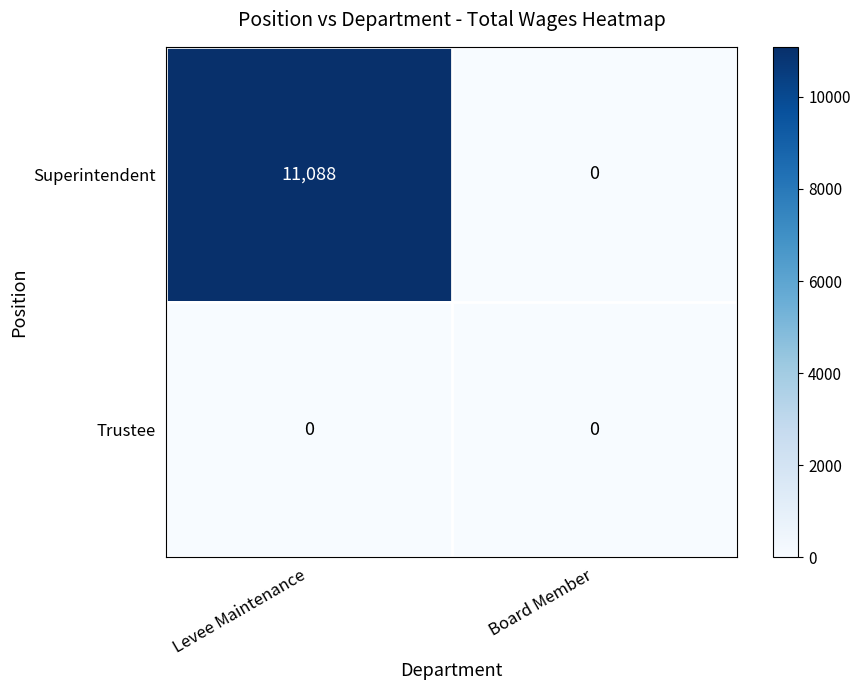

Rank the series by their maximum value, from lowest to highest.

Trustee, Superintendent